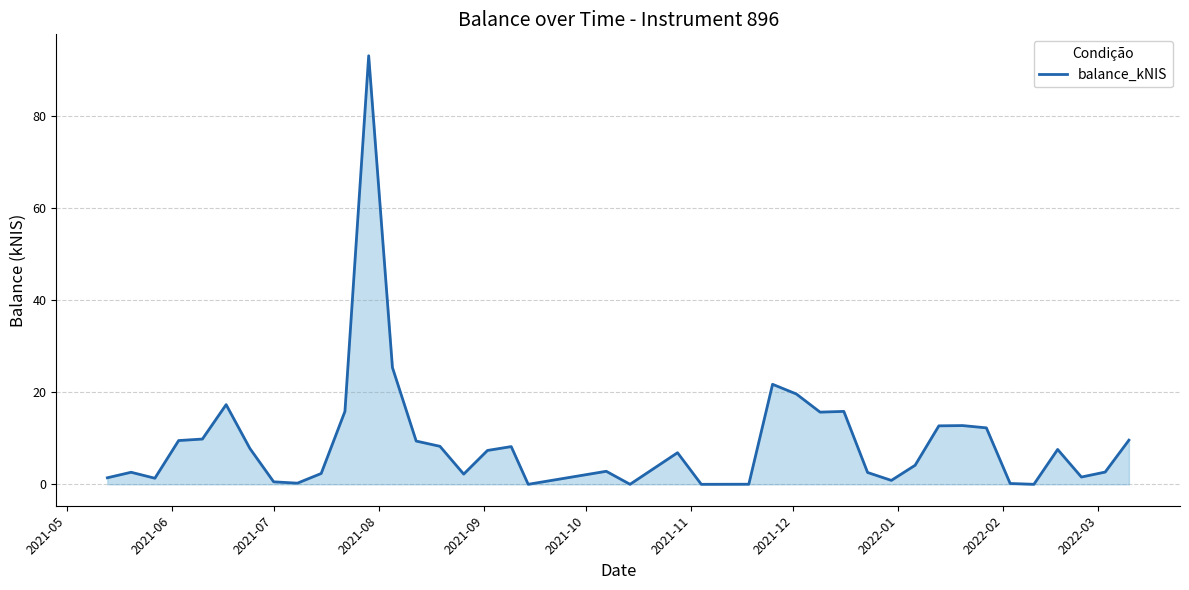

What is the difference between the maximum and minimum values?

93.2